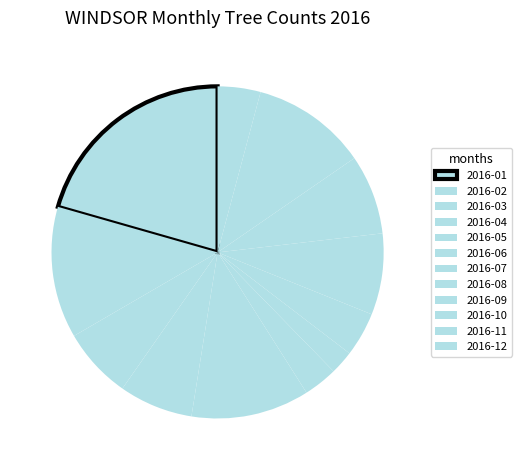

True or false: 2016-07 accounts for 16% of the total.

False